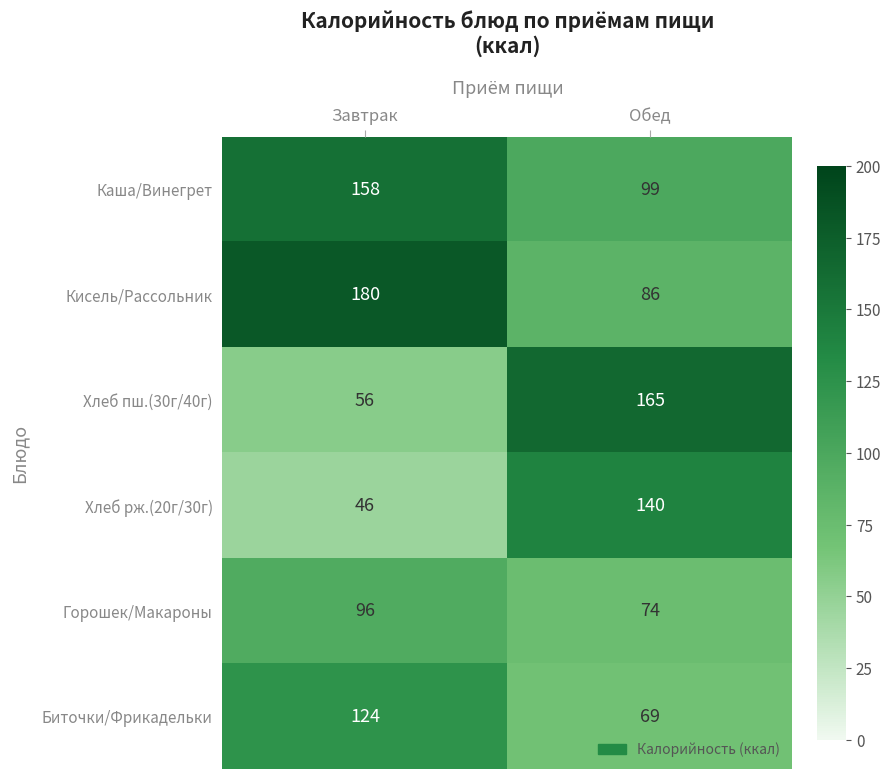

How many series are shown in this chart?

6